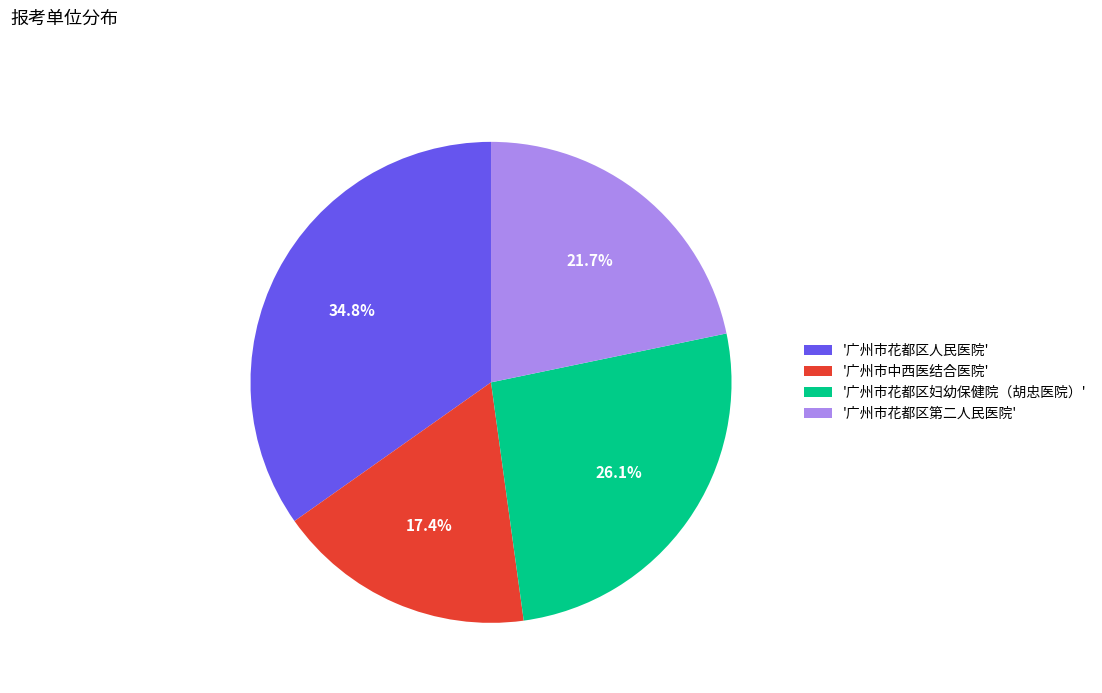

What percentage is NOT represented by '广州市花都区第二人民医院'?

78.3%